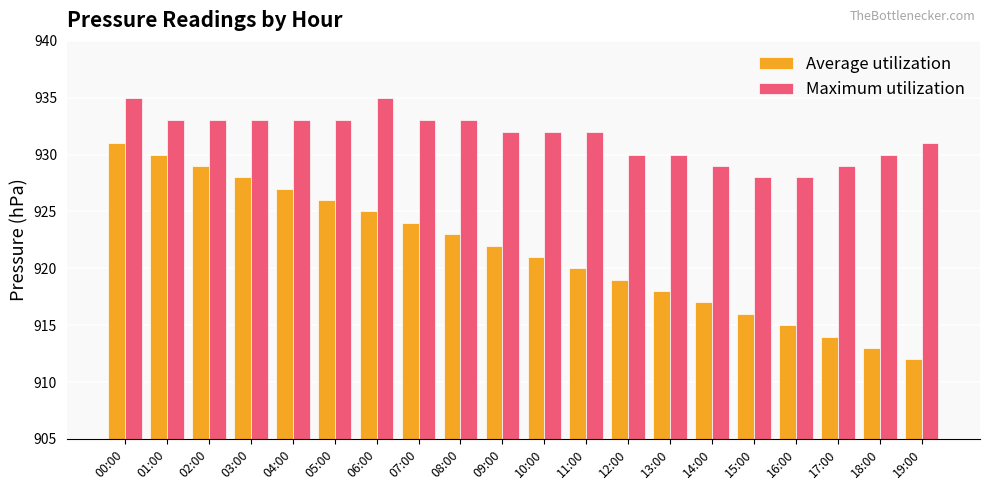

List the series in order of their peak value, lowest first.

Average utilization, Maximum utilization